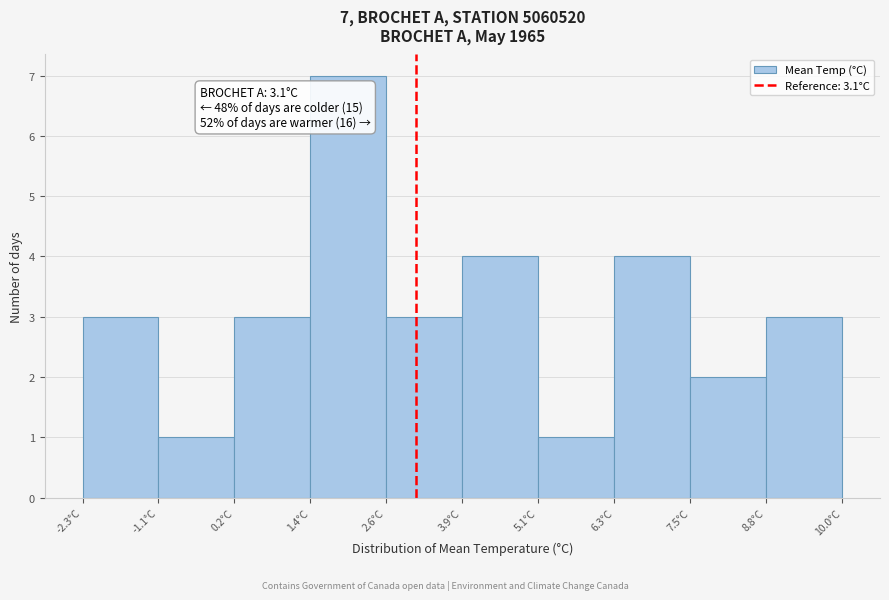

Which range on the x-axis has the tallest bar?

1.4 to 2.6